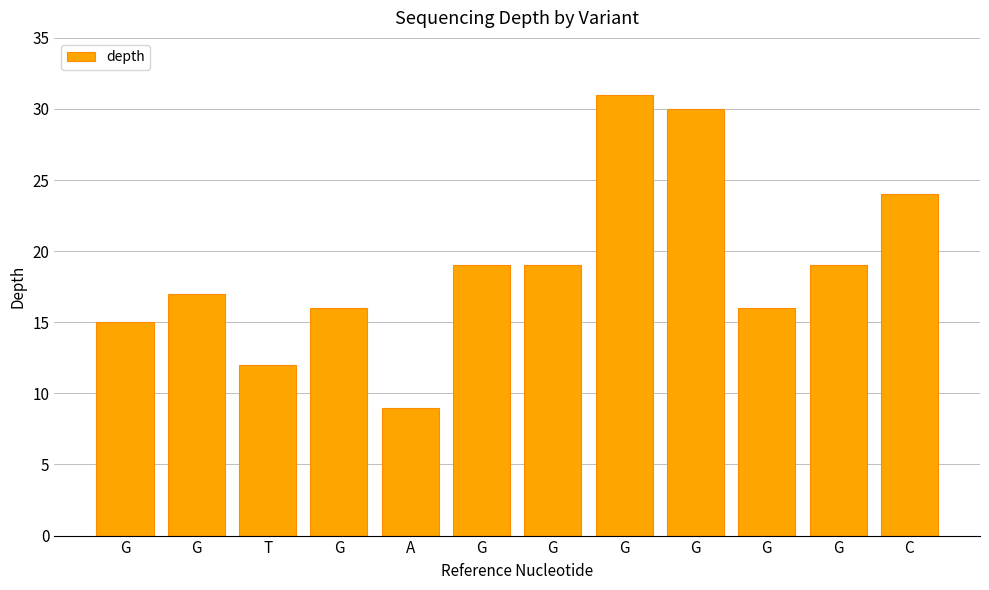

What is the smallest value displayed?

9